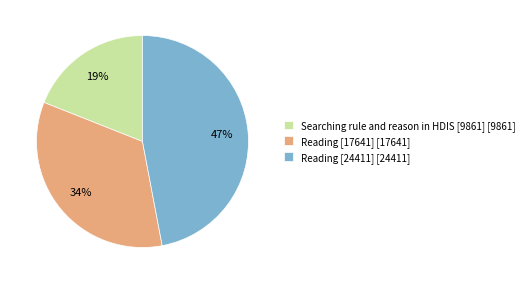

Is the sum of Reading [24411] [24411] and Reading [17641] [17641] greater than half?

Yes